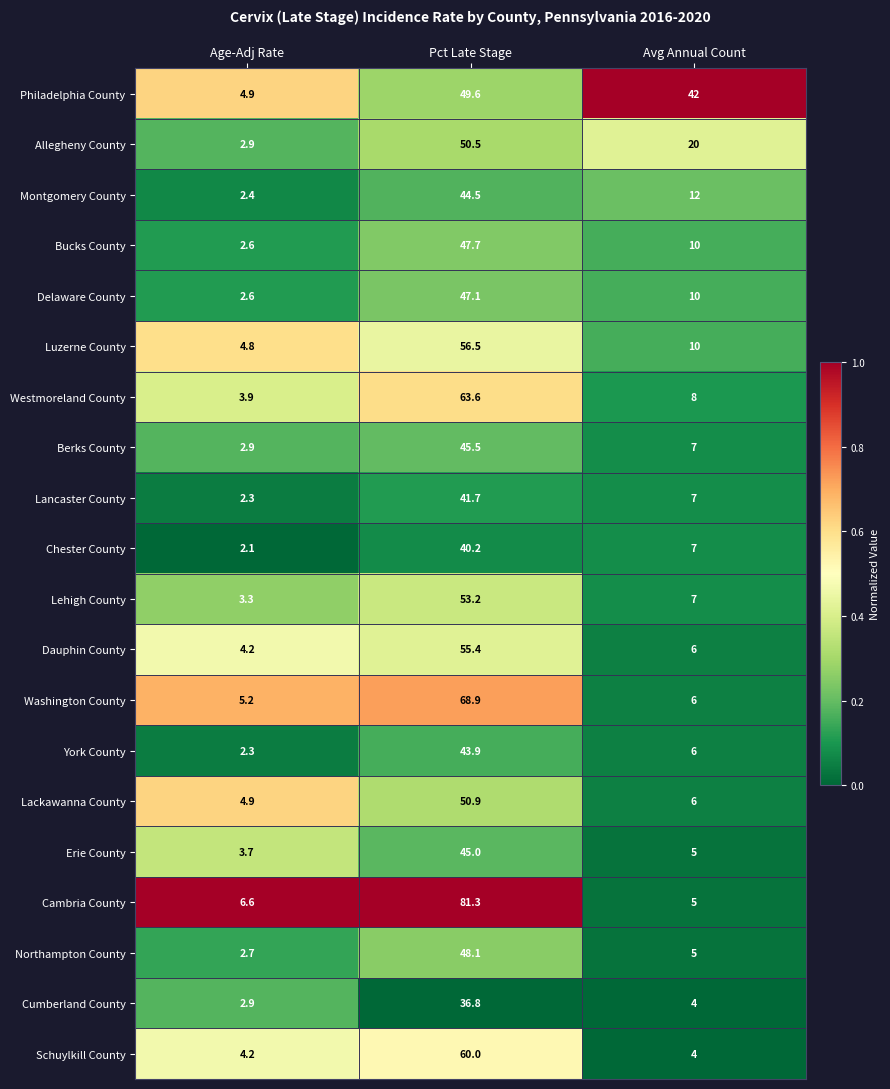

At which label does Allegheny County reach its minimum?

Age-Adj Rate